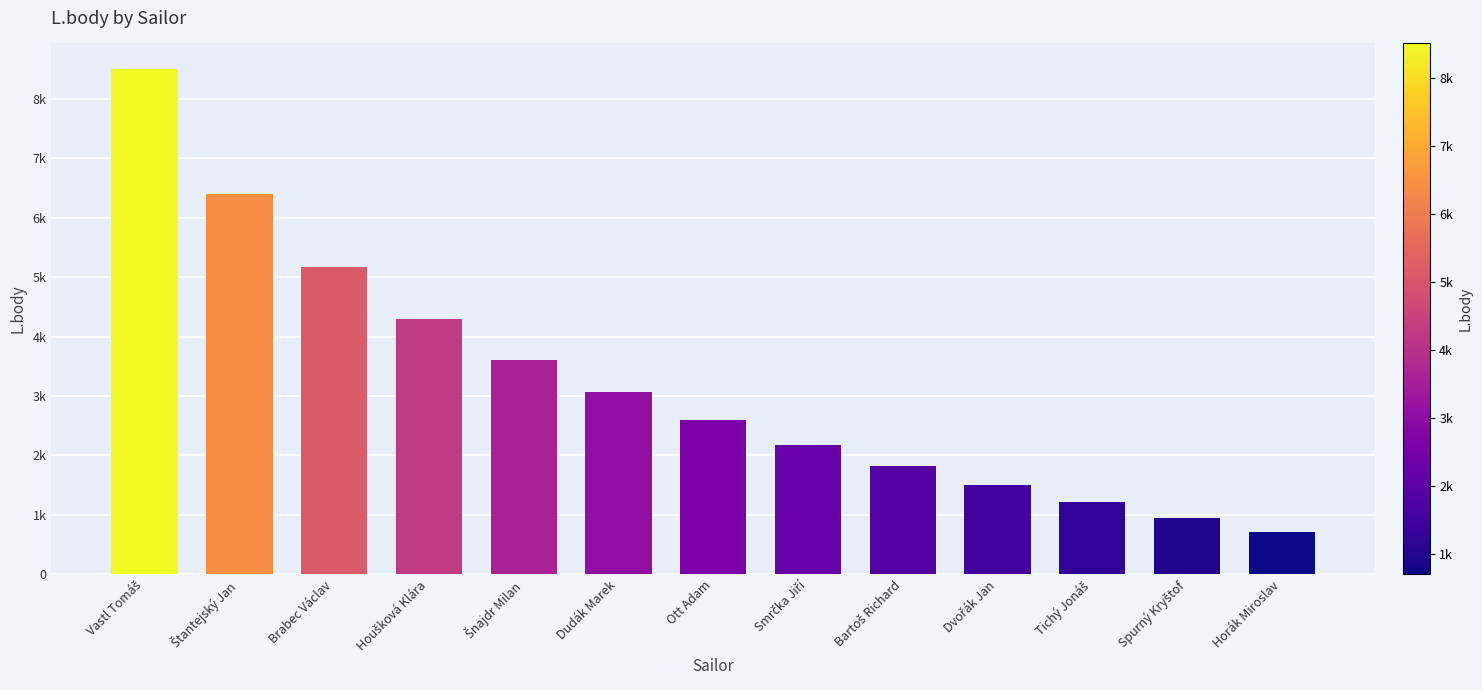

What is the change in value from Štantejský Jan to Ott Adam?

-3808